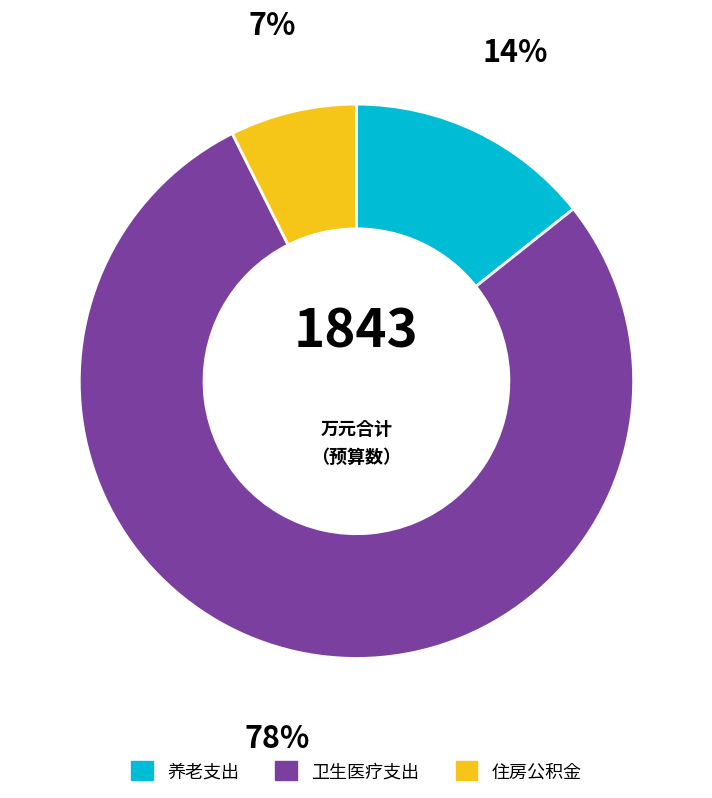

To the nearest percent, what portion does 养老支出 represent?

14%